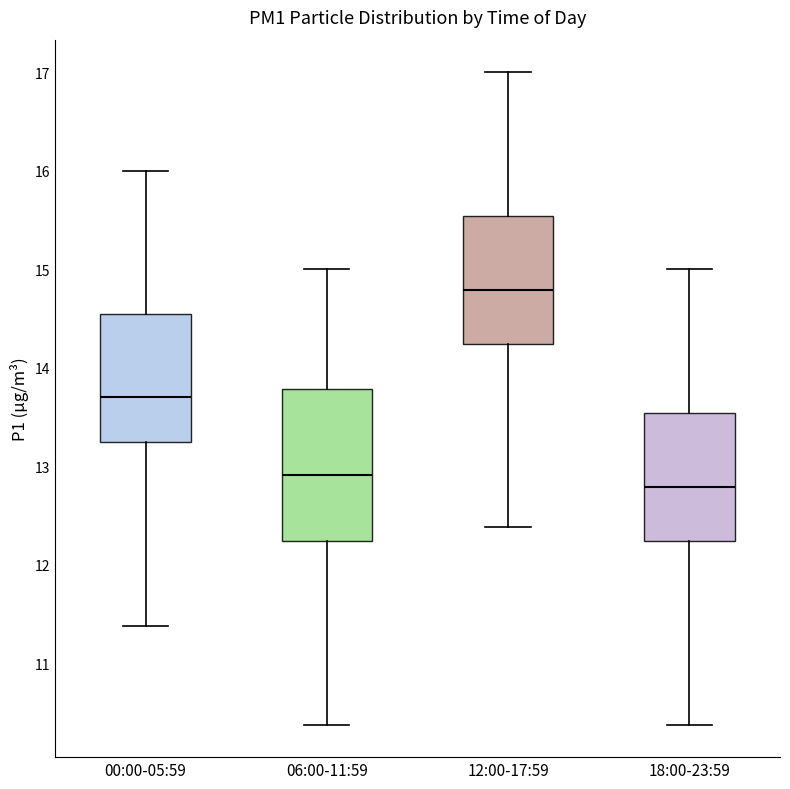

Which box has the highest median line?

12:00-17:59